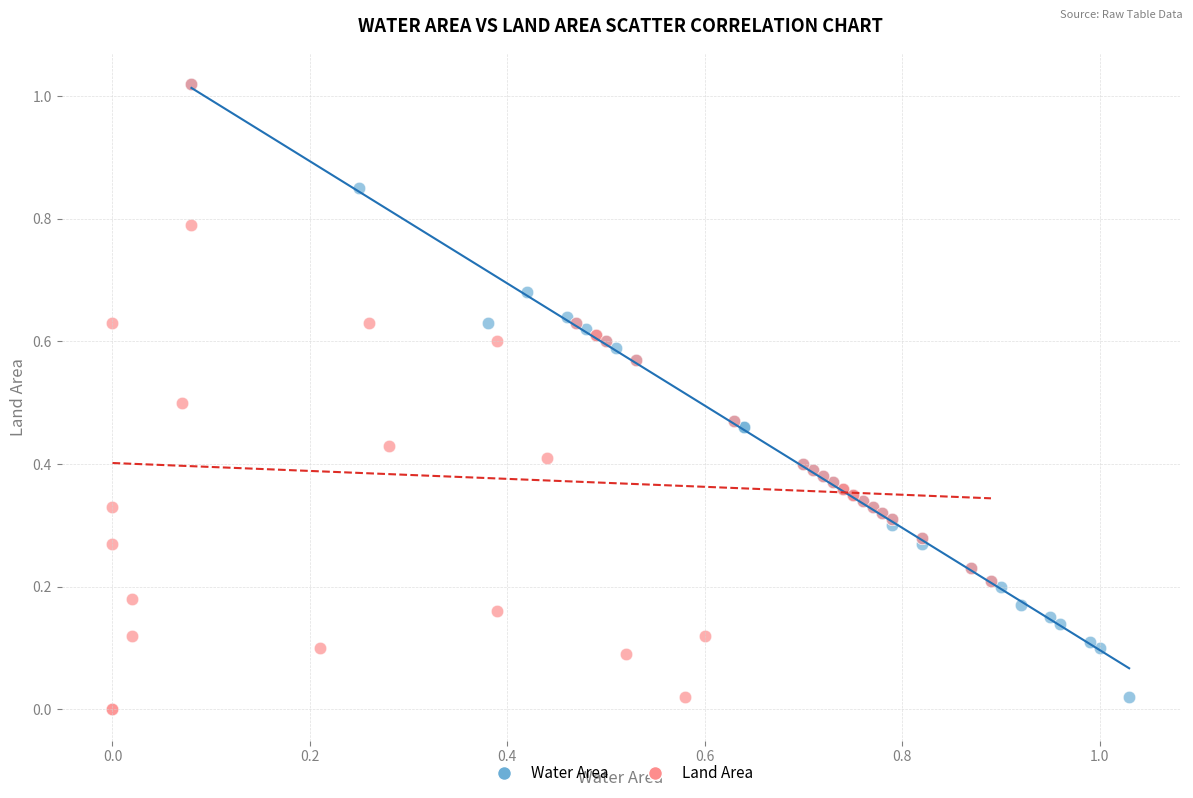

Which series has the widest spread of Y values?

Land Area